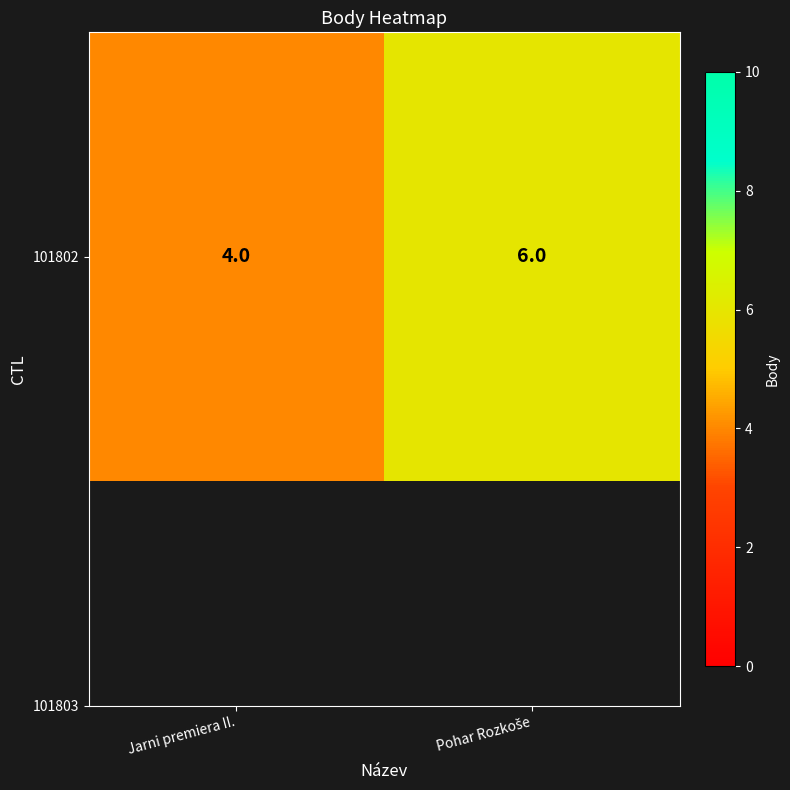

Rank the categories by value from lowest to highest.

Jarni premiera II., Pohar Rozkoše